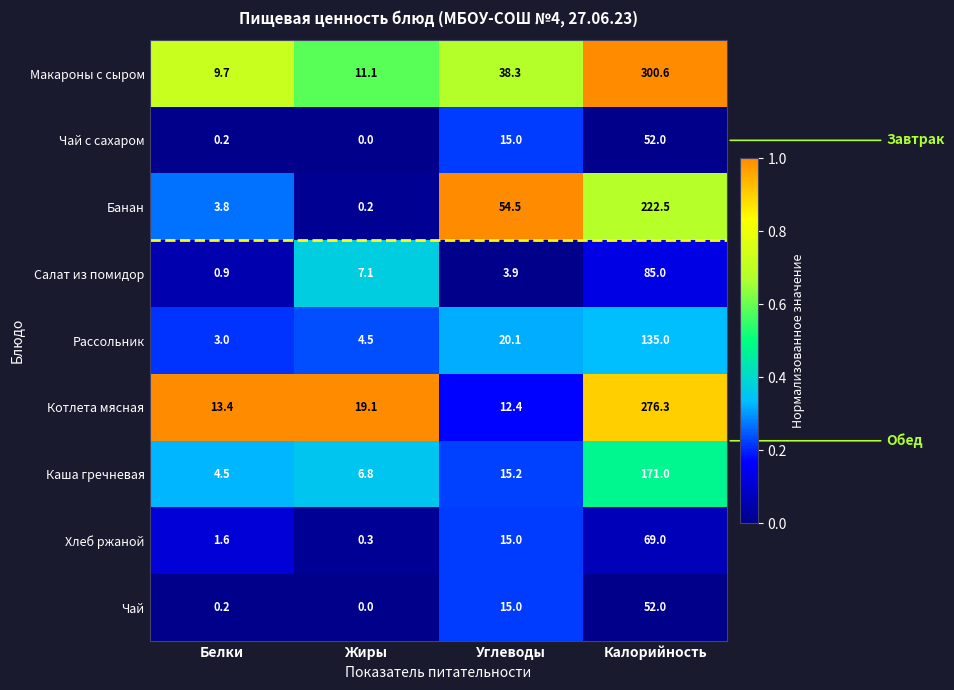

What is the maximum value for Банан?

222.5